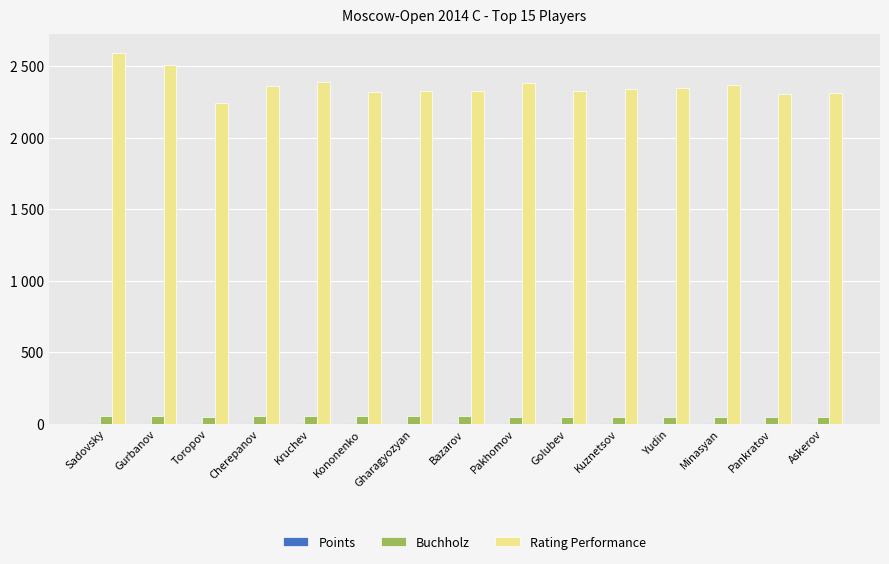

Which series has the largest range (max minus min)?

Rating Performance